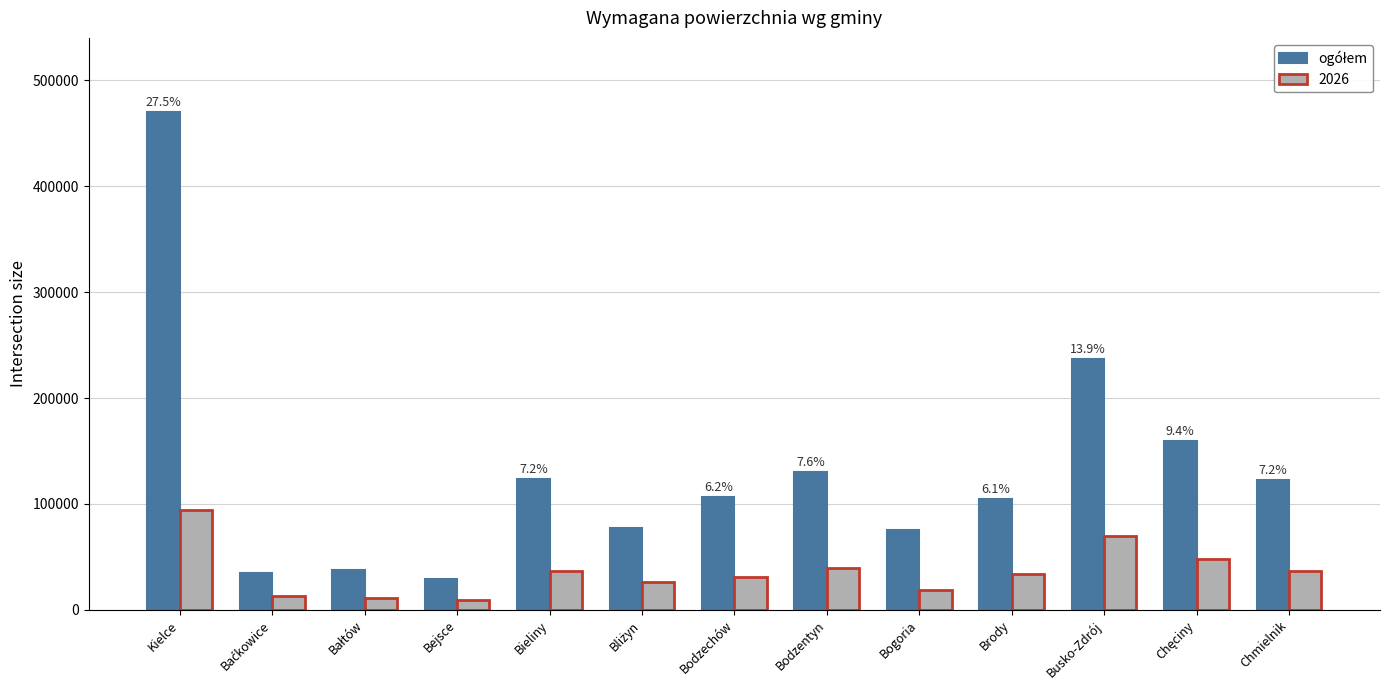

At which category does the chart reach its peak across all series?

Kielce